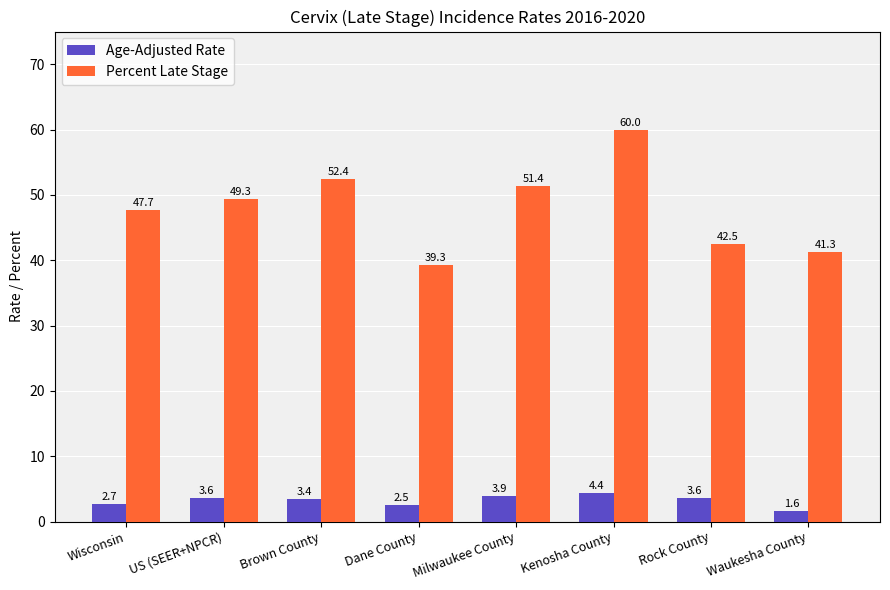

How many values in the Age-Adjusted Rate series are below 3?

3